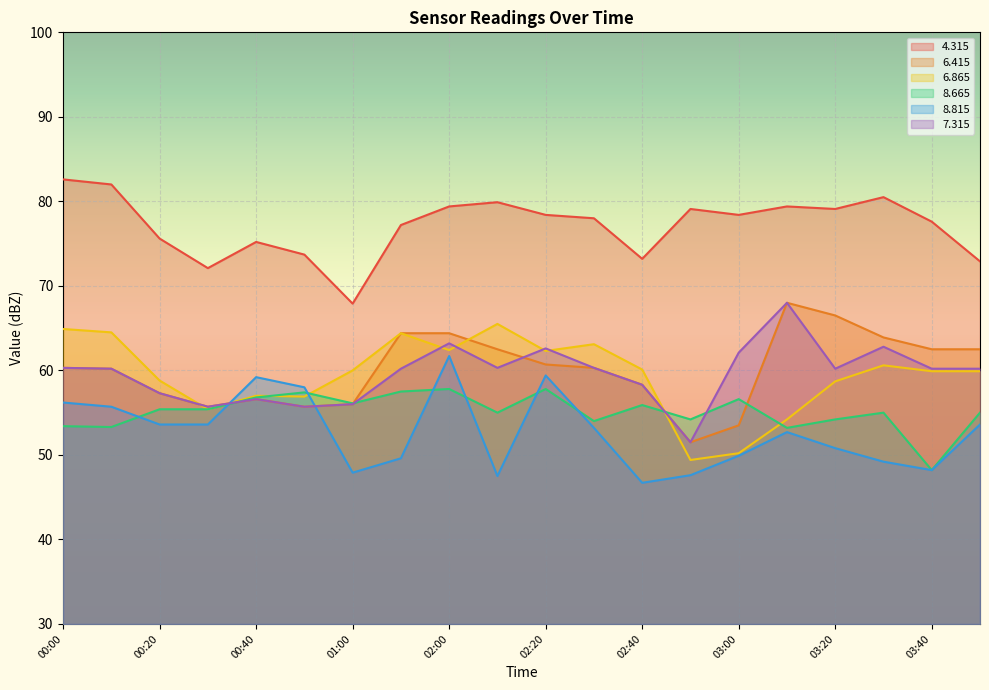

Is it true that   7.315 equals 18.1 at 00:40?

False